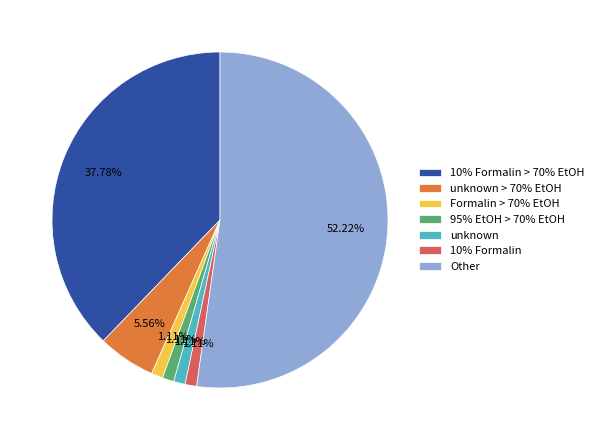

To the nearest percent, what percentage of the pie is 10% Formalin > 70% EtOH?

38%